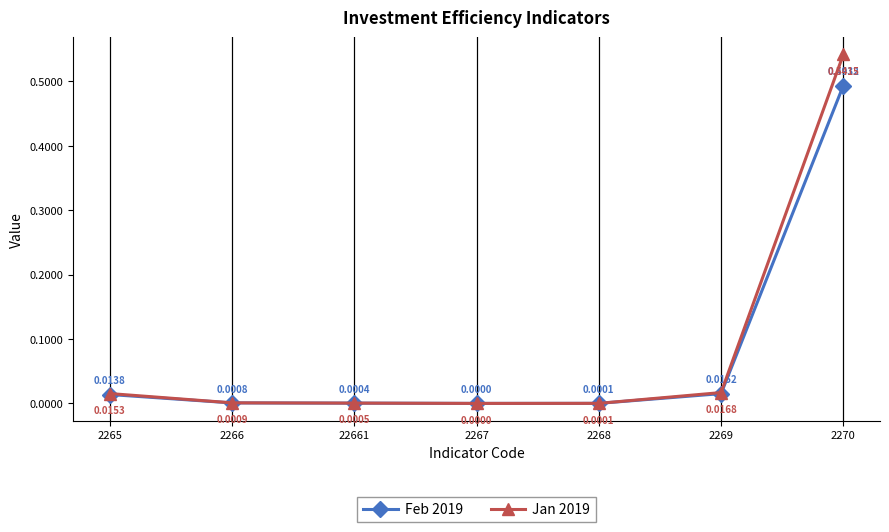

Between 22661 and 2268, which series saw the biggest shift?

Jan 2019